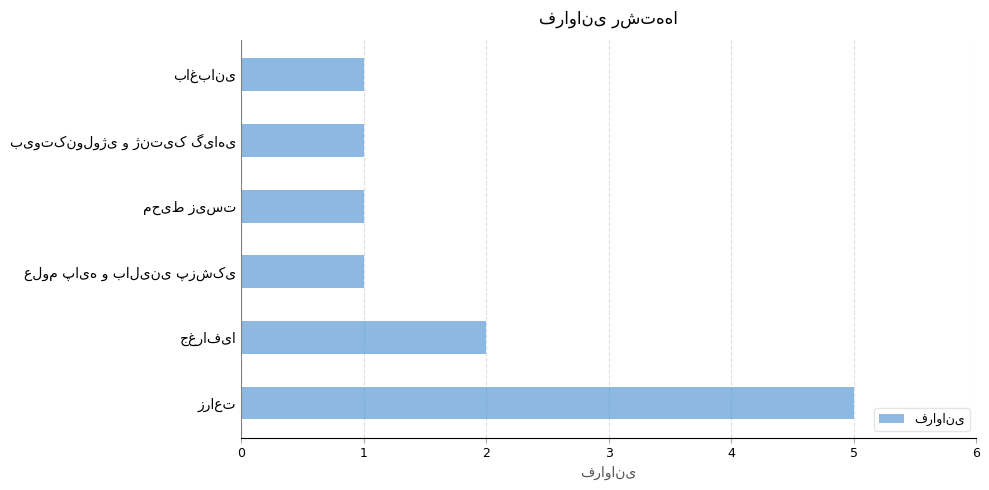

What is the difference between the maximum and minimum values?

4